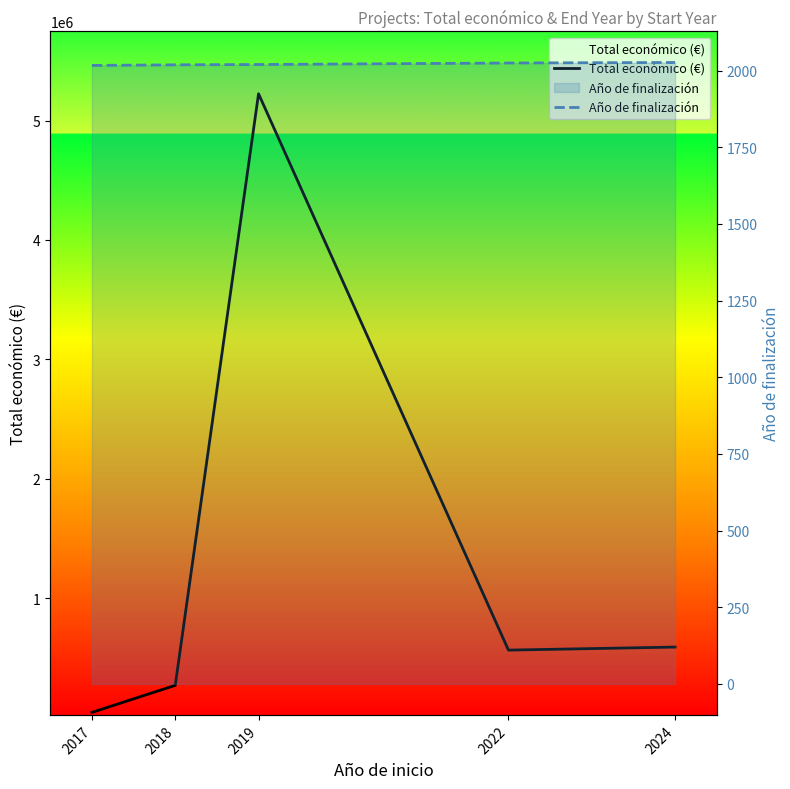

What is the highest value of the Total económico (€) series?

5223947.0